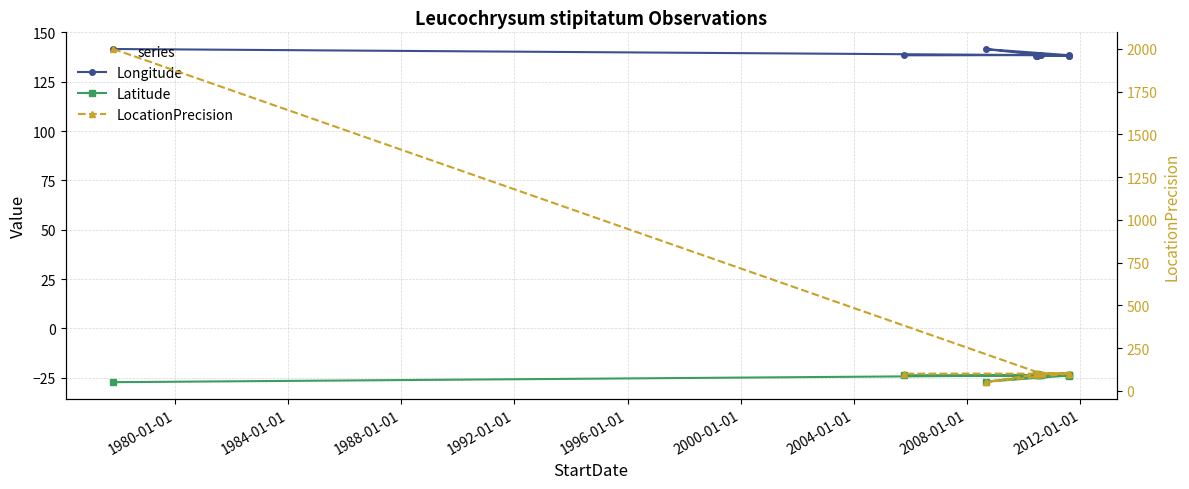

List the series in order of their peak value, lowest first.

Latitude, Longitude, LocationPrecision